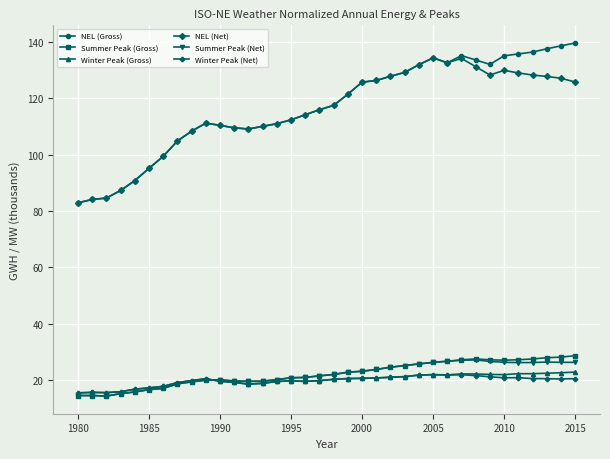

What is the maximum value shown in the chart?

139.6